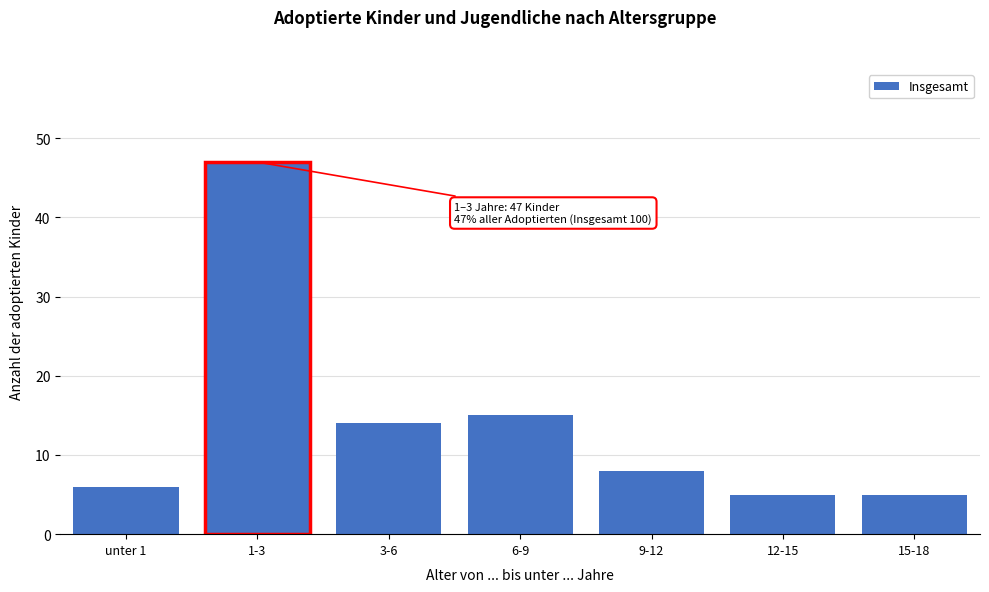

Reading left to right, extract all data points from this chart.

6	47	14	15	8	5	5